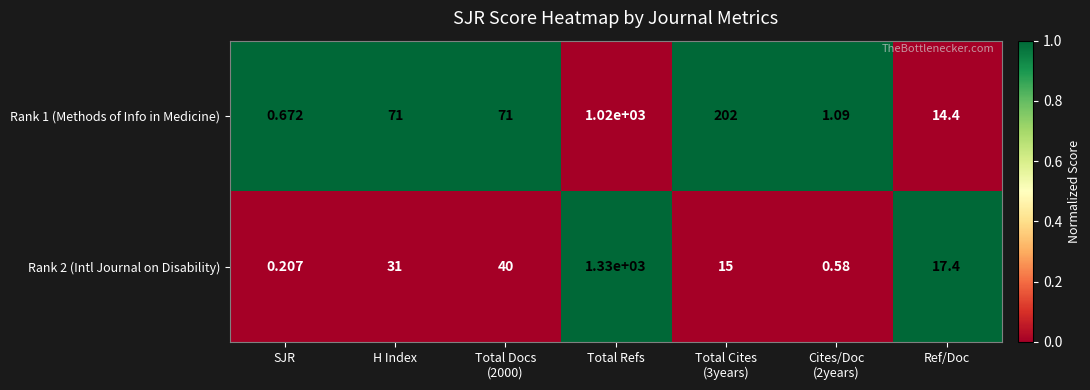

How many data points in Rank 2 (Intl Journal on Disability) are above 17?

4